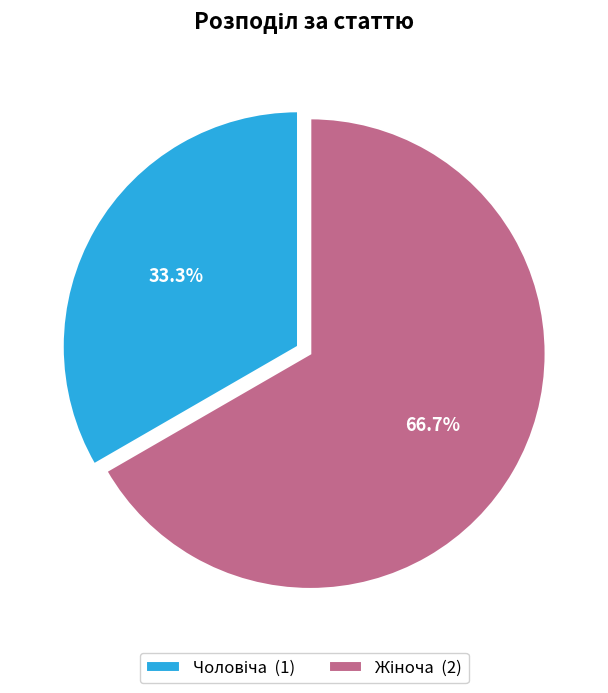

Does any single category account for the majority?

Yes